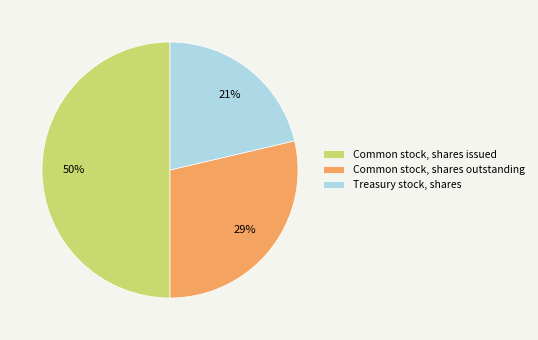

To the nearest percent, what is the average slice percentage?

33%